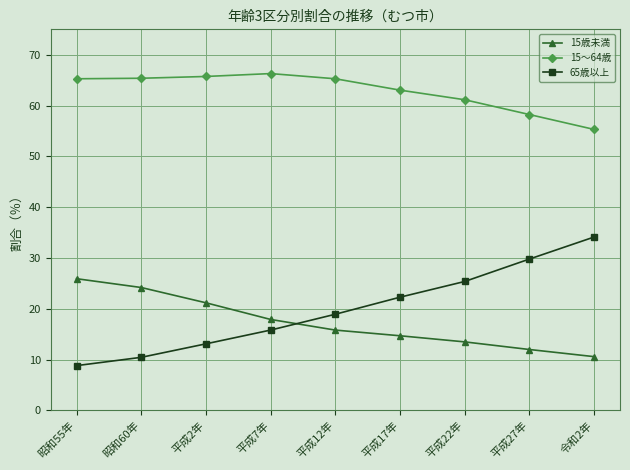

How many lines are shown in the chart?

3